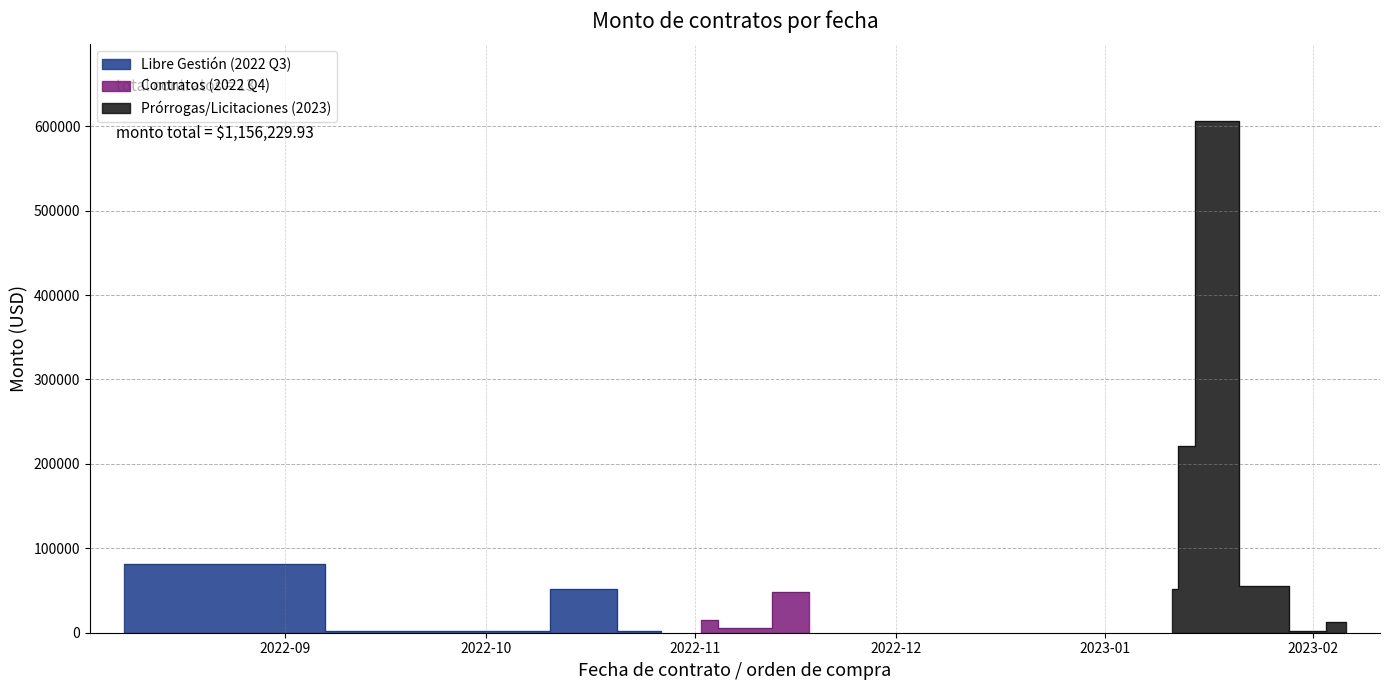

Between 2023-01-16 and 2023-01-11, which is larger?

2023-01-16